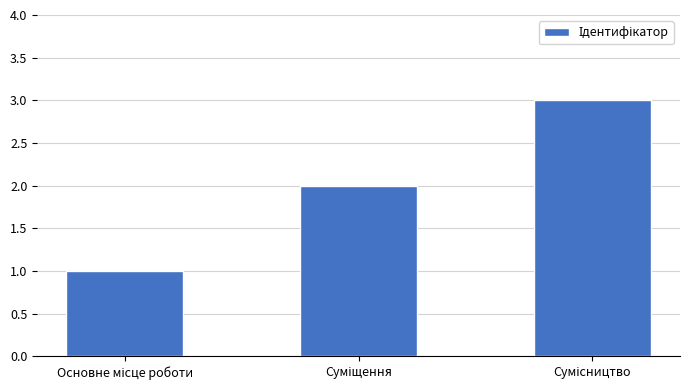

What is the greatest value displayed?

3